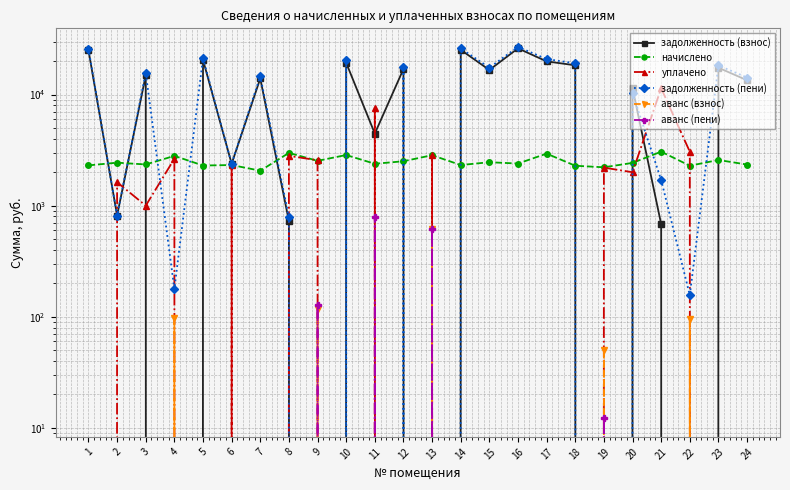

What is the sum of the задолженность (пени) values at 18 and 23?

37415.2